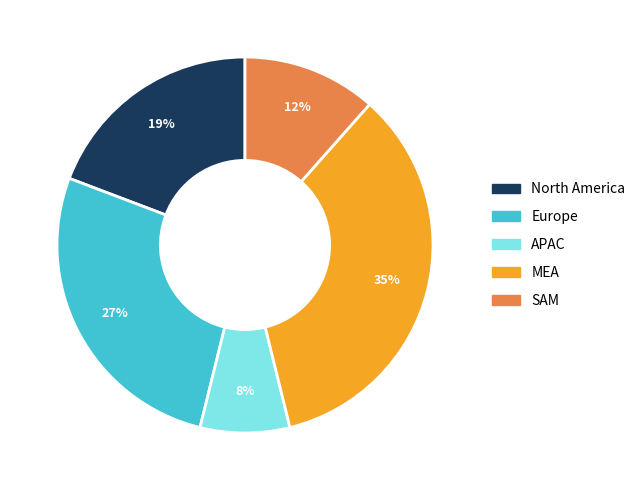

To the nearest percent, what is the difference between the largest and smallest slice percentages?

27%